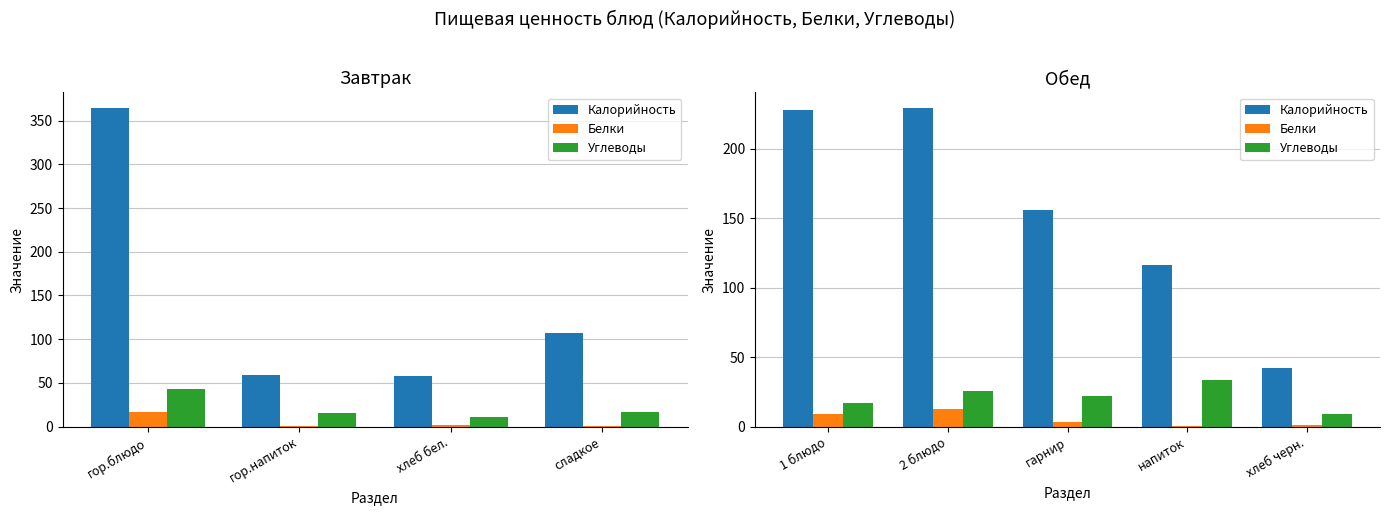

What is the value of the Калорийность bar at the 5th from the left?

42.0